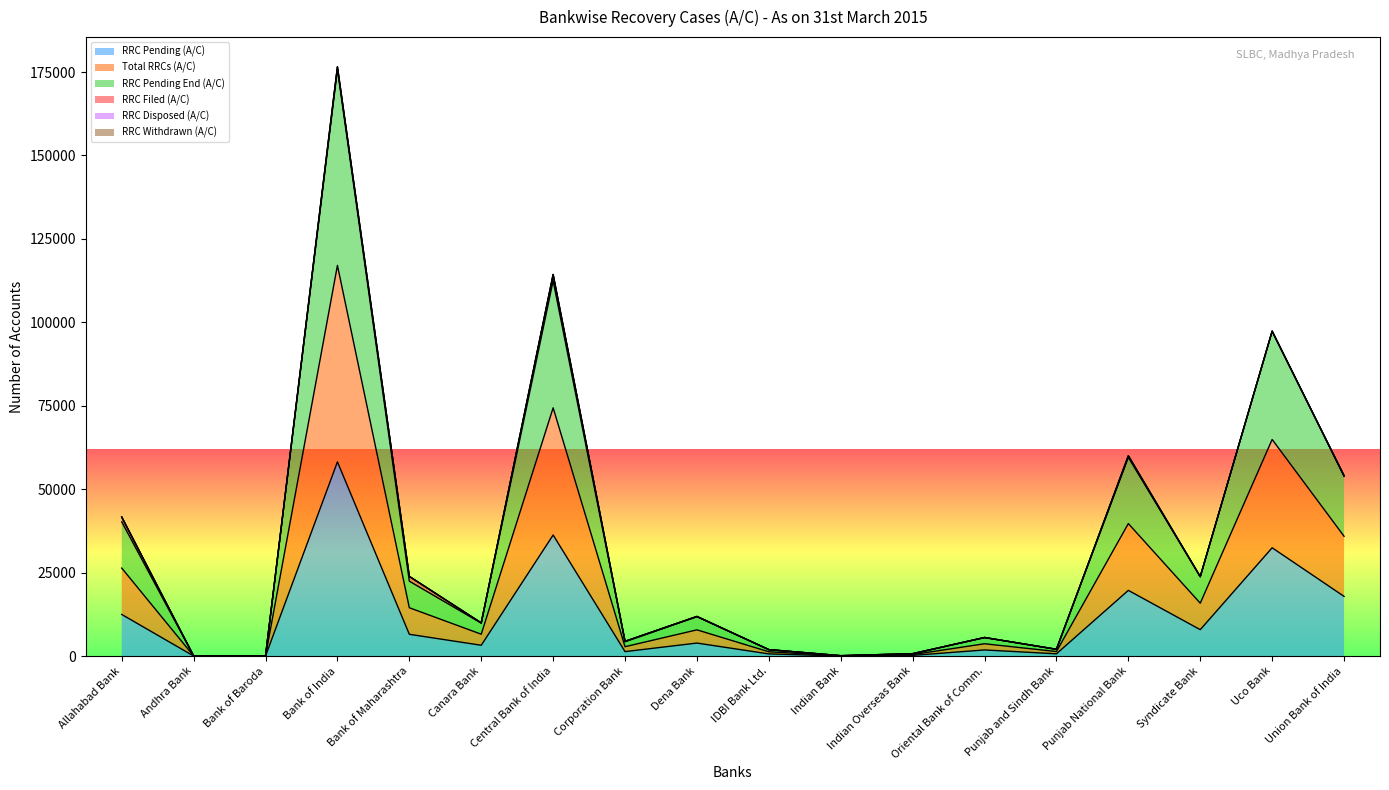

List the labels in order of RRC Pending End (A/C) value, smallest first.

Andhra Bank, Bank of Baroda, Indian Bank, Indian Overseas Bank, IDBI Bank Ltd., Punjab and Sindh Bank, Corporation Bank, Oriental Bank of Comm., Canara Bank, Dena Bank, Syndicate Bank, Bank of Maharashtra, Allahabad Bank, Union Bank of India, Punjab National Bank, Uco Bank, Central Bank of India, Bank of India